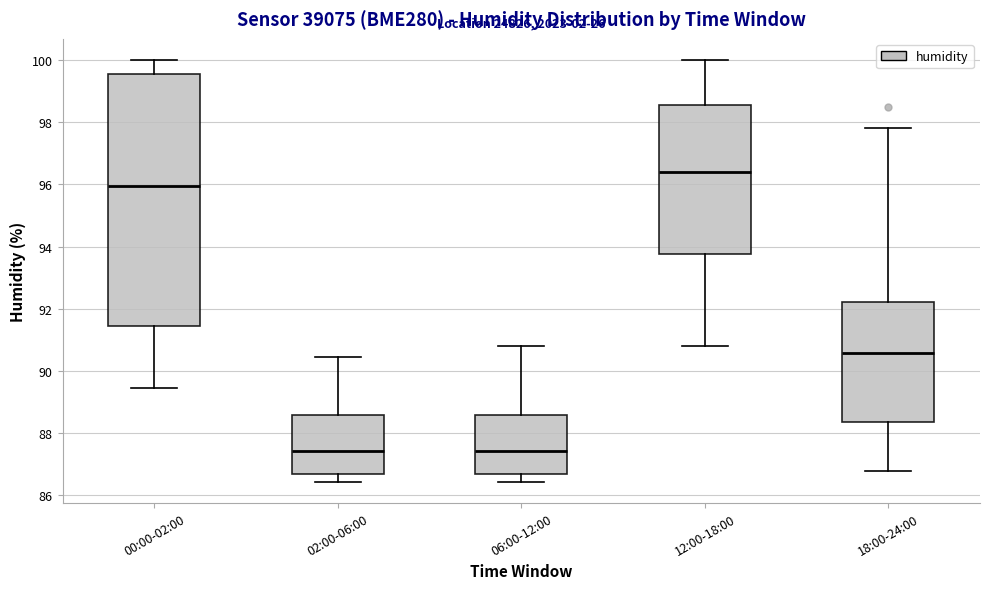

Reading left to right, transcribe this box plot: for each box, give where its median line is, the range the box spans, and where its two whiskers end, as read against the y-axis. The values are not printed on the chart, so give them approximately, as read against the axis.

00:00-02:00: median 96.0, box 91.4 to 99.6, whiskers 89.4 to 100.0
02:00-06:00: median 87.4, box 86.6 to 88.6, whiskers 86.4 to 90.4
06:00-12:00: median 87.4, box 86.6 to 88.6, whiskers 86.4 to 90.8
12:00-18:00: median 96.4, box 93.8 to 98.6, whiskers 90.8 to 100.0
18:00-24:00: median 90.6, box 88.4 to 92.2, whiskers 86.8 to 97.8